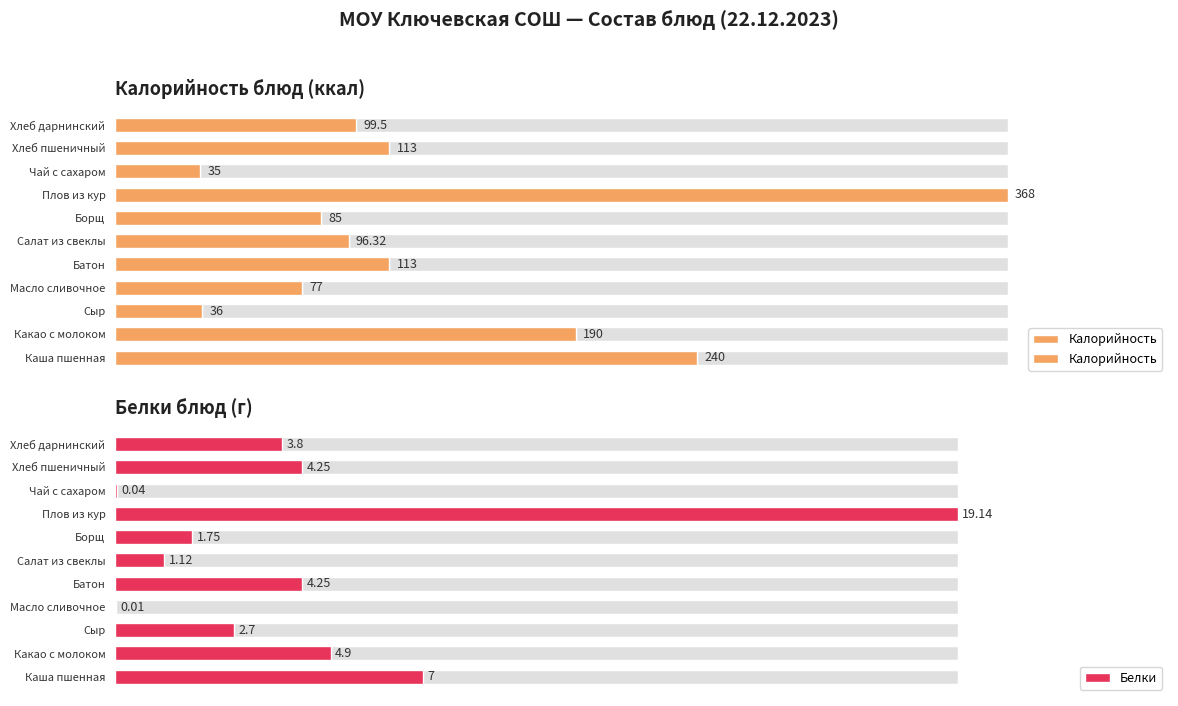

The Калорийность series shows 37.8 at Хлеб пшеничный. True or false?

False